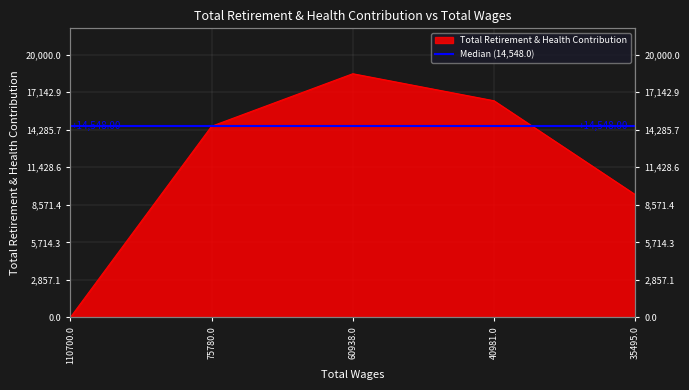

List the labels in order of value, largest first.

60938.0, 40981.0, 75780.0, 35495.0, 110700.0